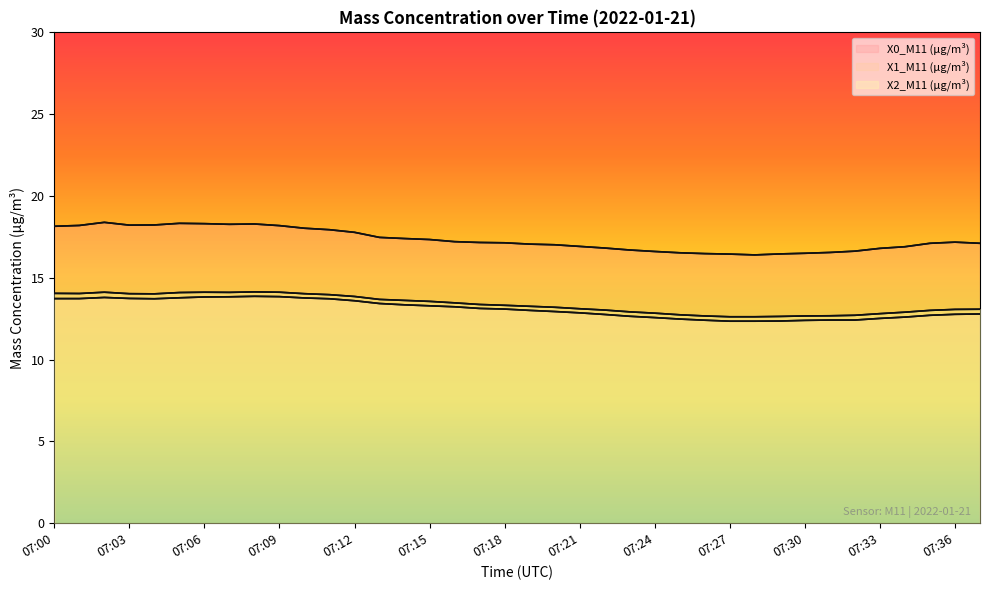

What is the value of the X0_M11 (μg/m³) point at the 12th from the left?

17.9